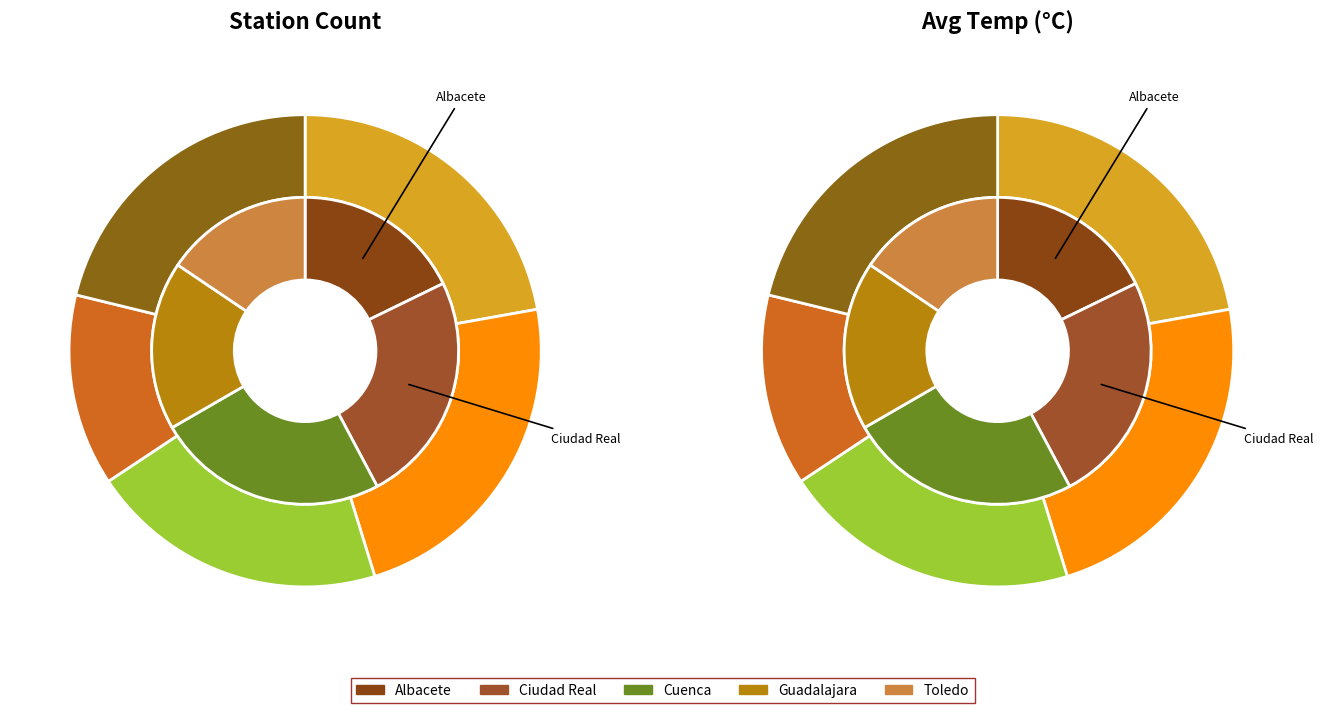

What is the total percentage of Guadalajara and Cuenca?

42.2%